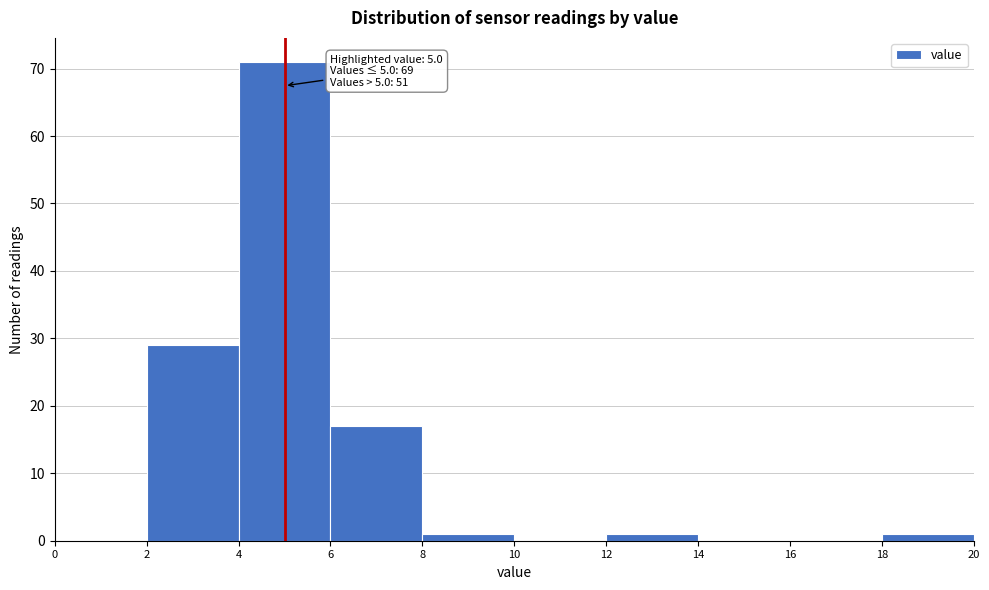

Over which range of the x-axis is the bar tallest?

4 to 6